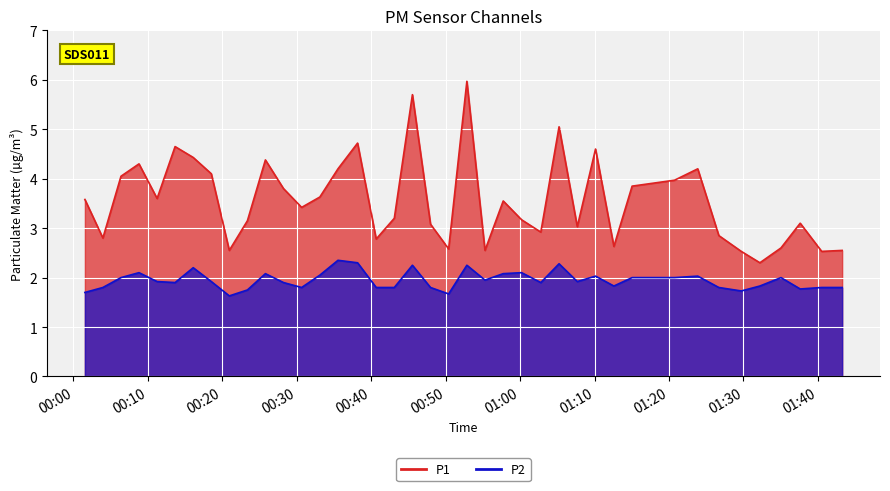

What is the difference between the second highest and minimum values in the P2 series?

0.7